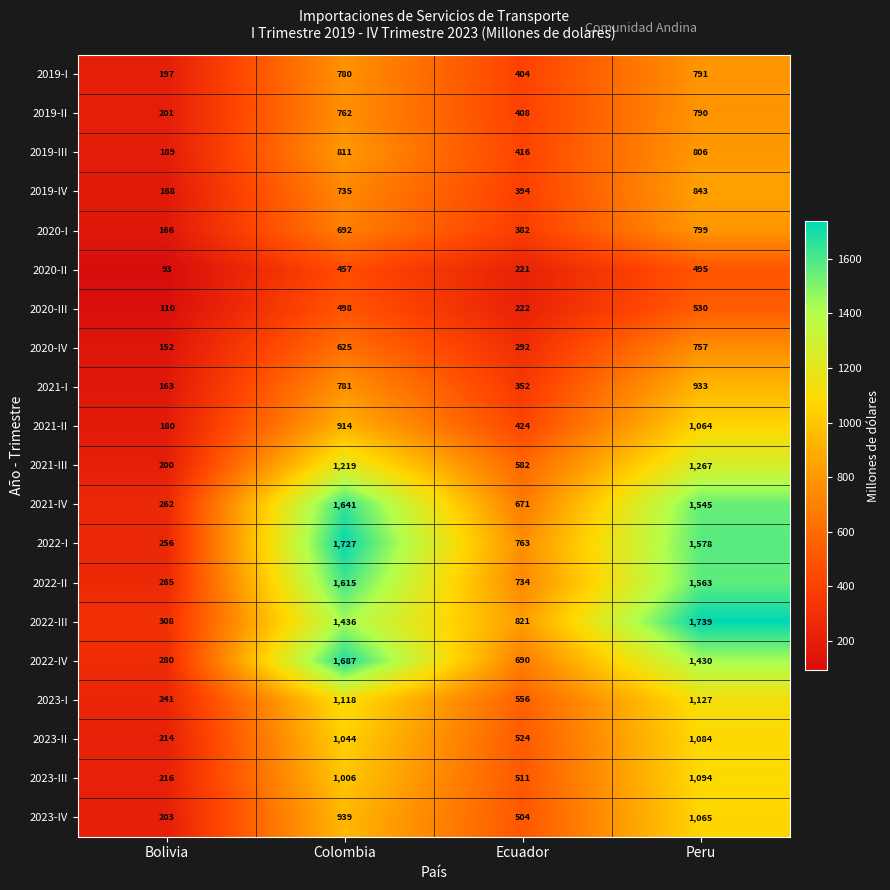

Where is 2020-I nearest to the value 482?

Ecuador